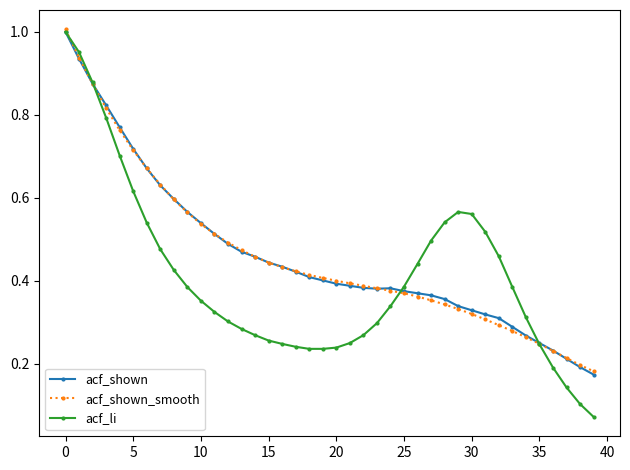

Which series has the largest range (max minus min)?

acf_li